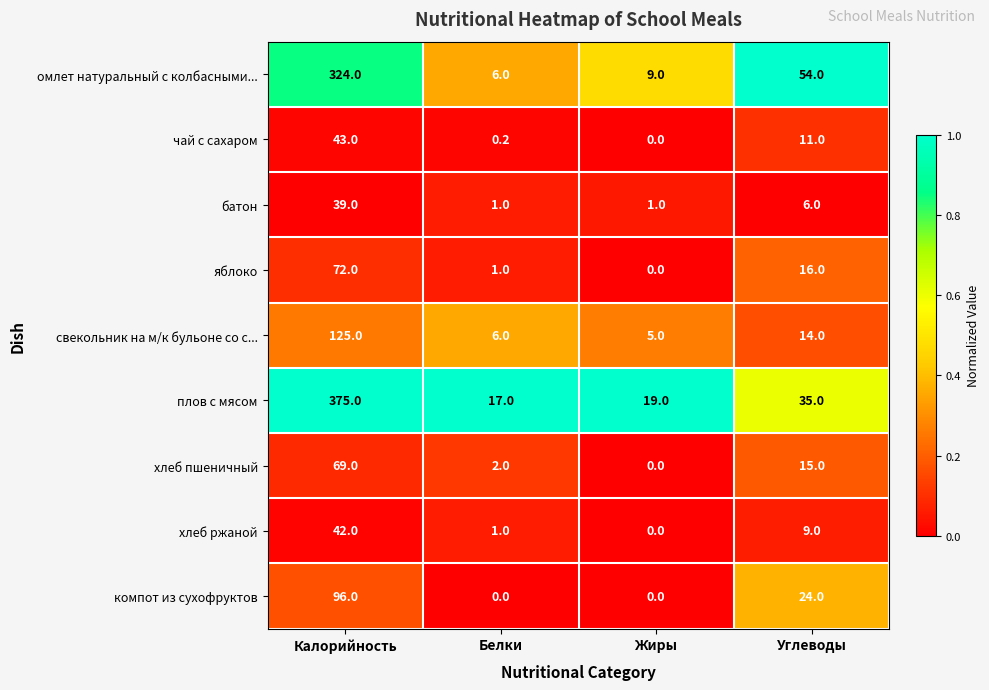

True or false: плов с мясом has a value of 19.0 at Жиры.

True